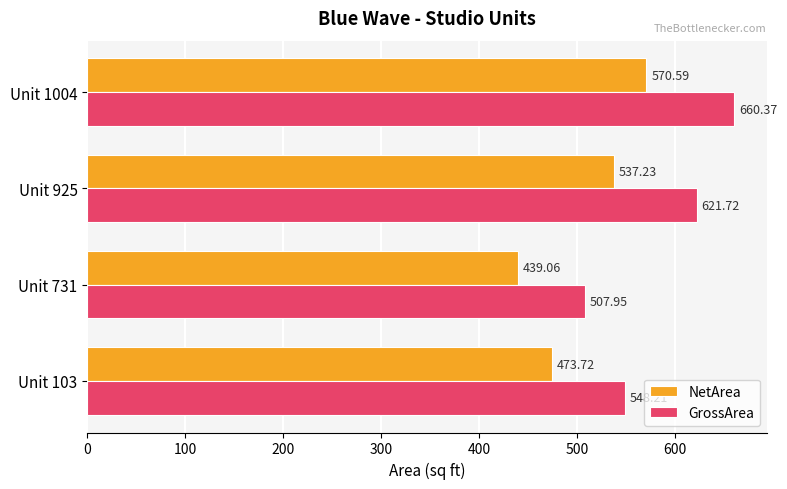

What is the average value of the GrossArea series?

584.6